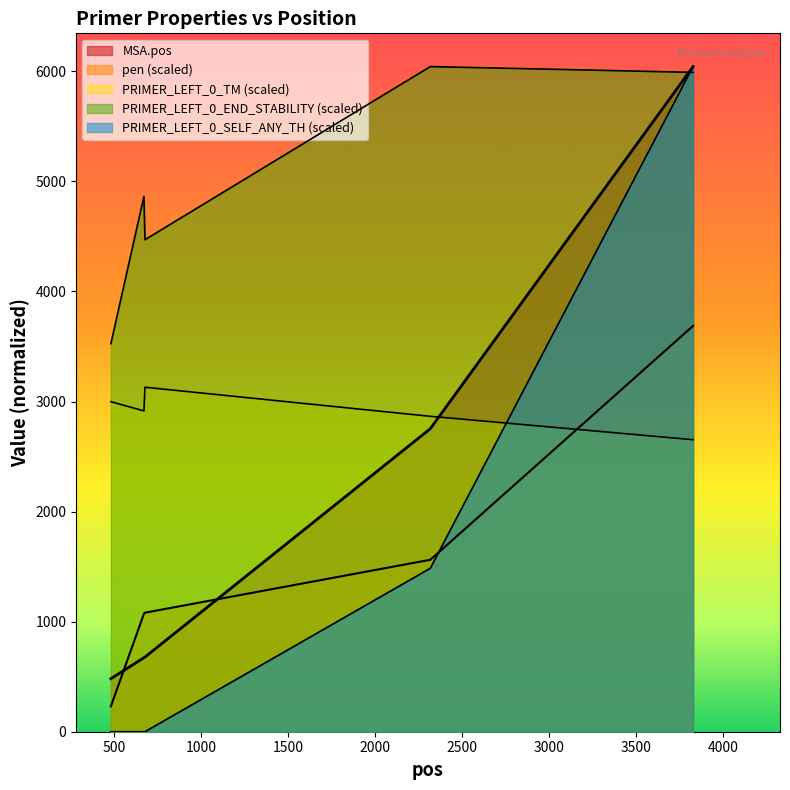

True or false: PRIMER_LEFT_0_SELF_ANY_TH has a value of 0.0 at 481.

True